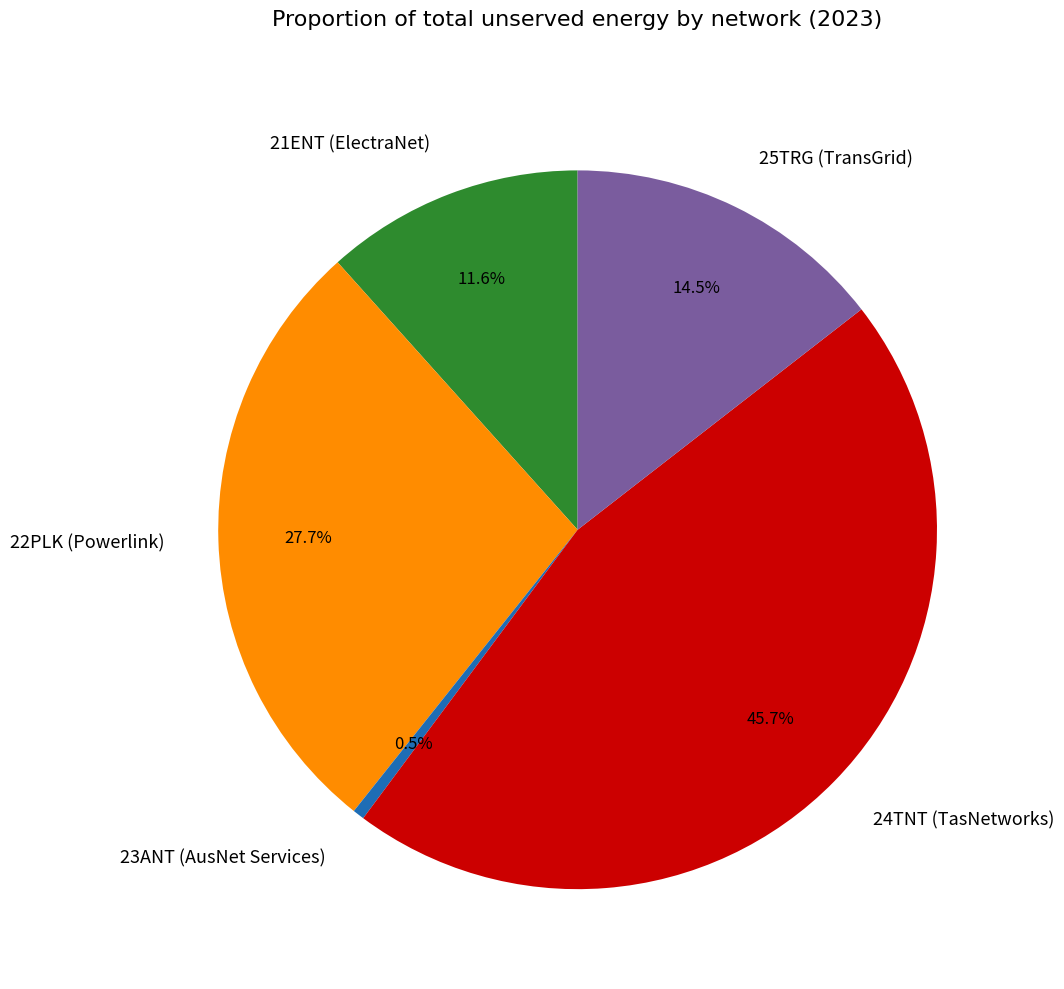

Which has a higher value, 22PLK or 21ENT?

22PLK